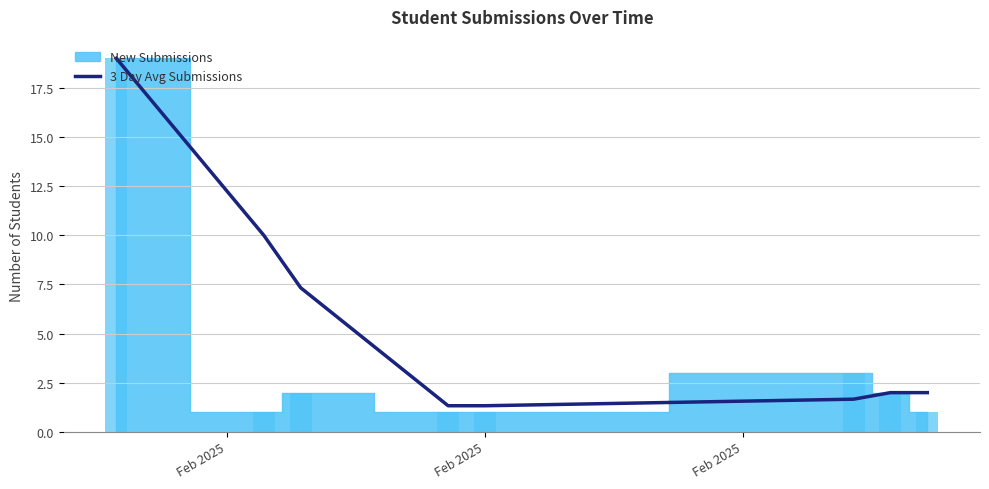

Are the bars grouped side by side (vs. stacked)?

No